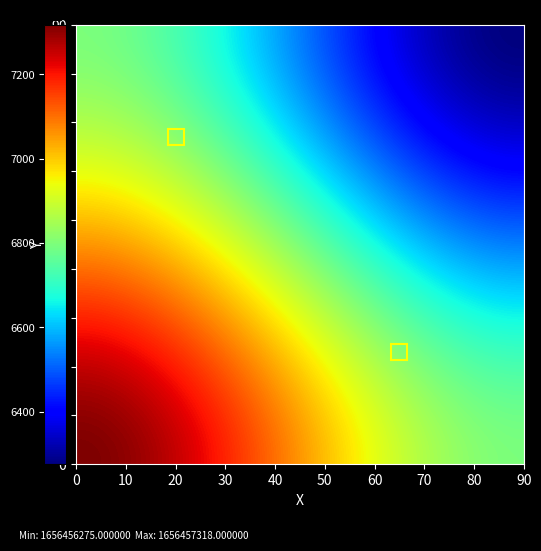

Is it true that 921ba9ffa17db9bf31983d7547d7e541e38b2f7 equals 1656457318 at time_stamp?

True